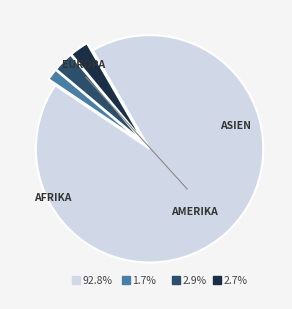

The Amerika slice represents 3% of the pie. True or false?

True